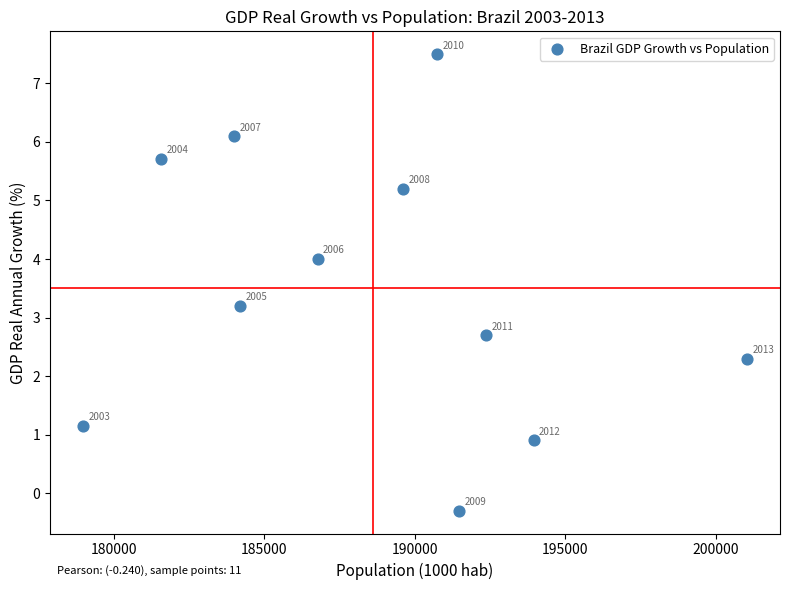

What Y value in the scatter plot is closest to 3?

3.2